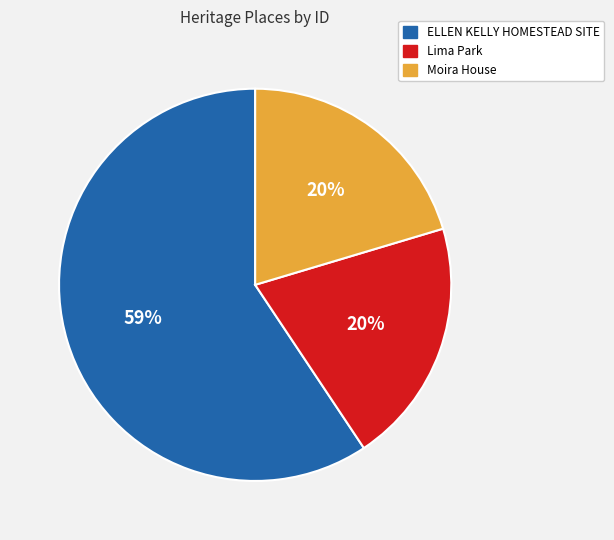

Which category has the biggest portion of the pie?

ELLEN KELLY HOMESTEAD SITE